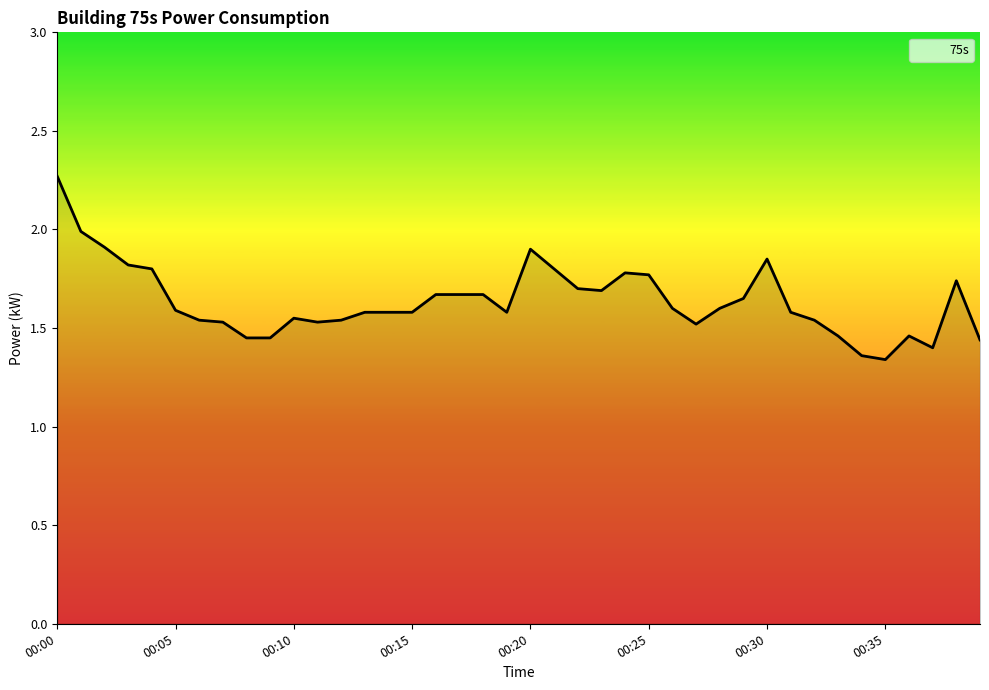

What is the difference between the maximum and minimum values?

0.9